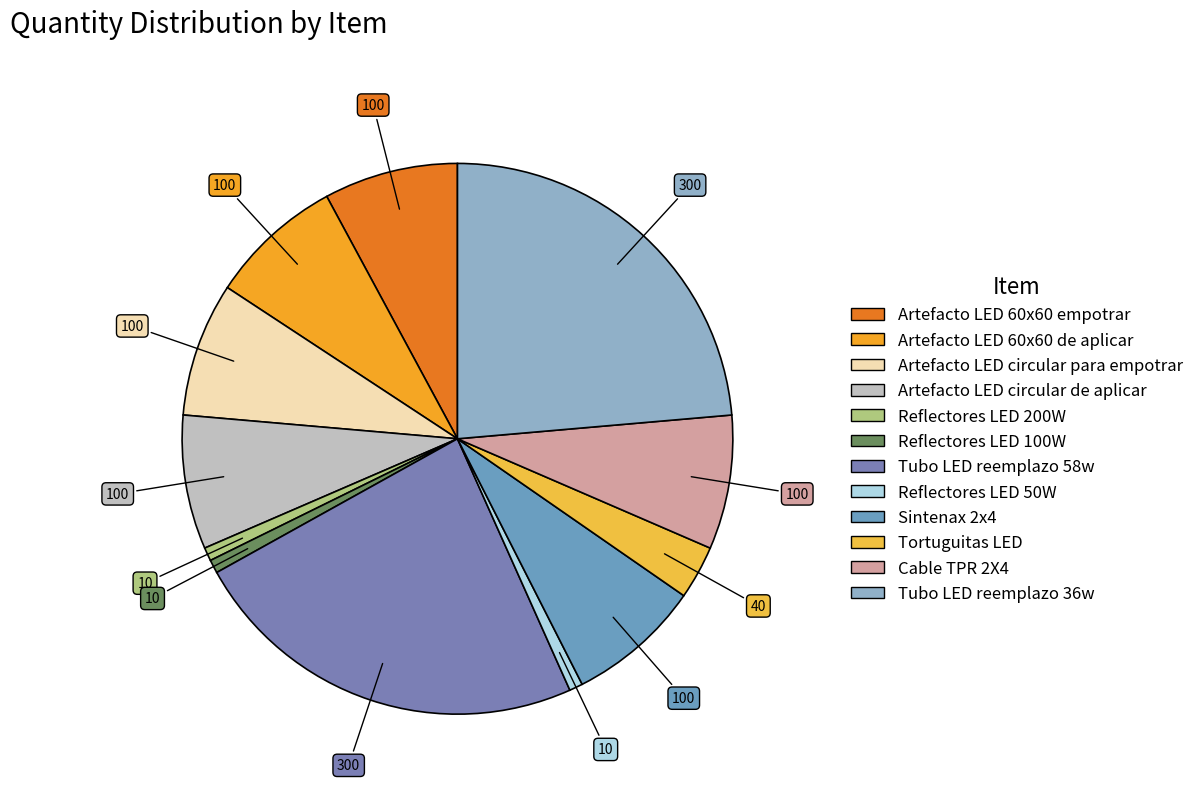

Is it true that Reflectores LED 100W is 1% of the pie?

True